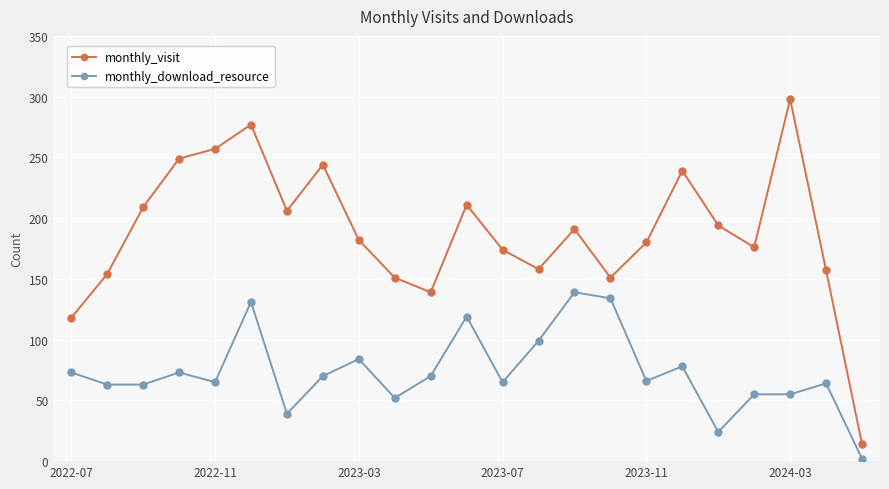

What is the sum of all monthly_visit values?

4329